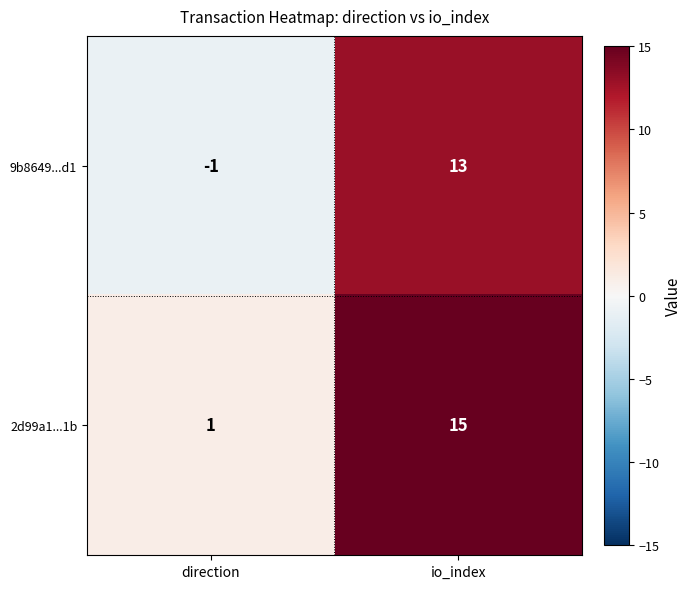

What is the total value across all series at io_index?

28